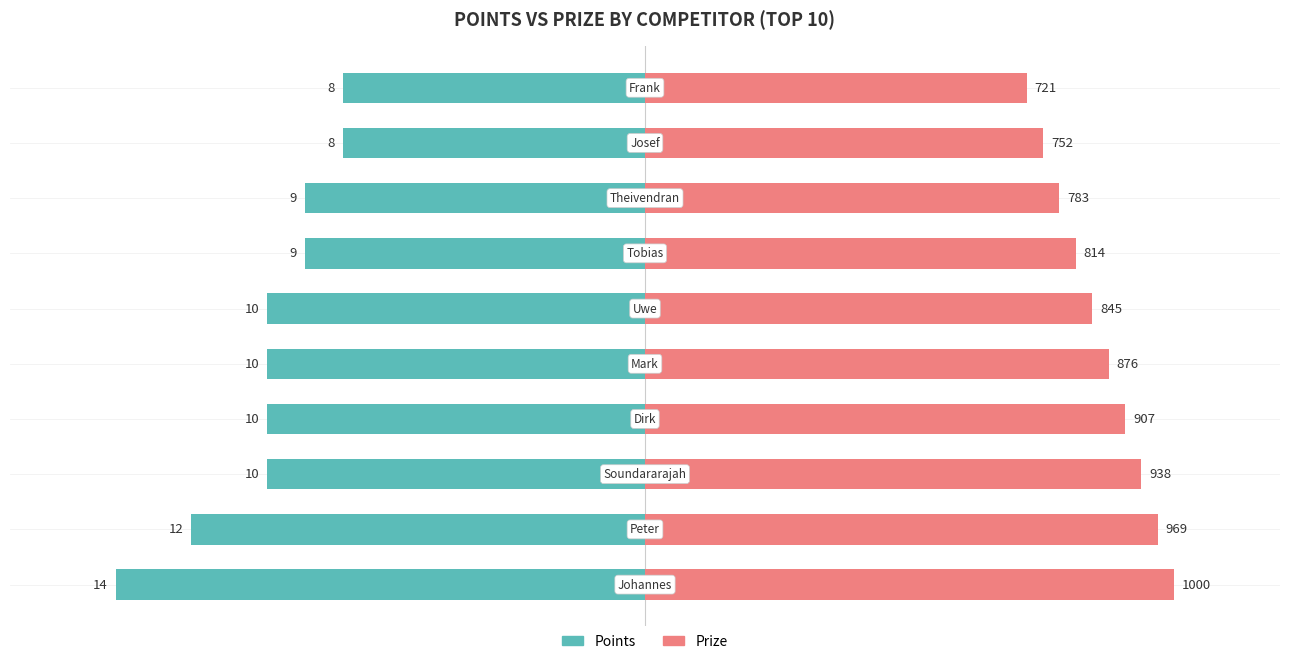

The value of Points at 0 is -50.0. True or false?

False